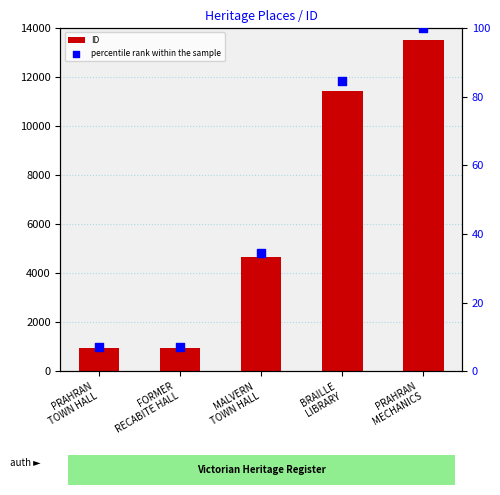

Which series has the largest total across all categories?

ID